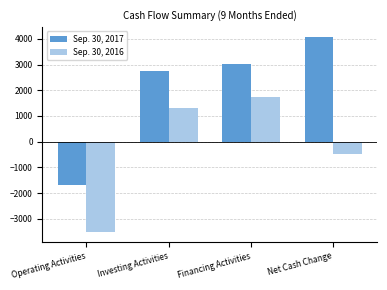

List the series in order of their peak value, lowest first.

Sep. 30, 2016, Sep. 30, 2017